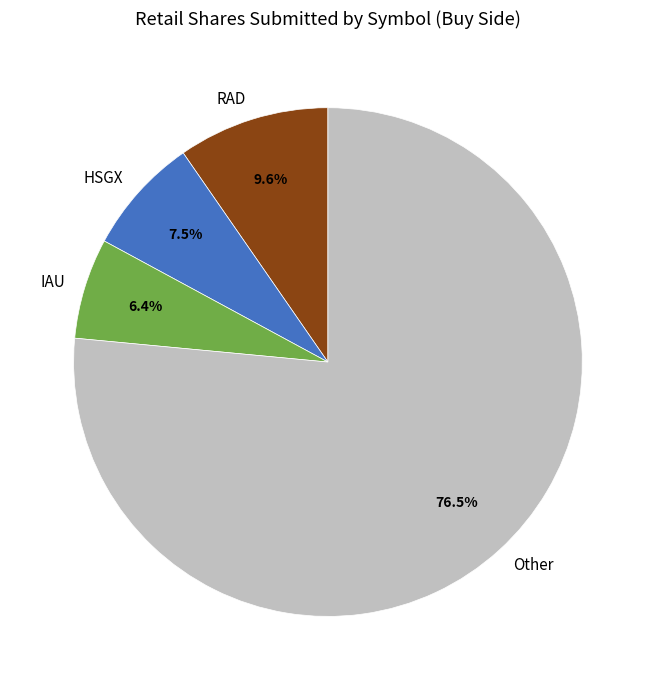

Between HSGX and RAD, which is larger?

RAD